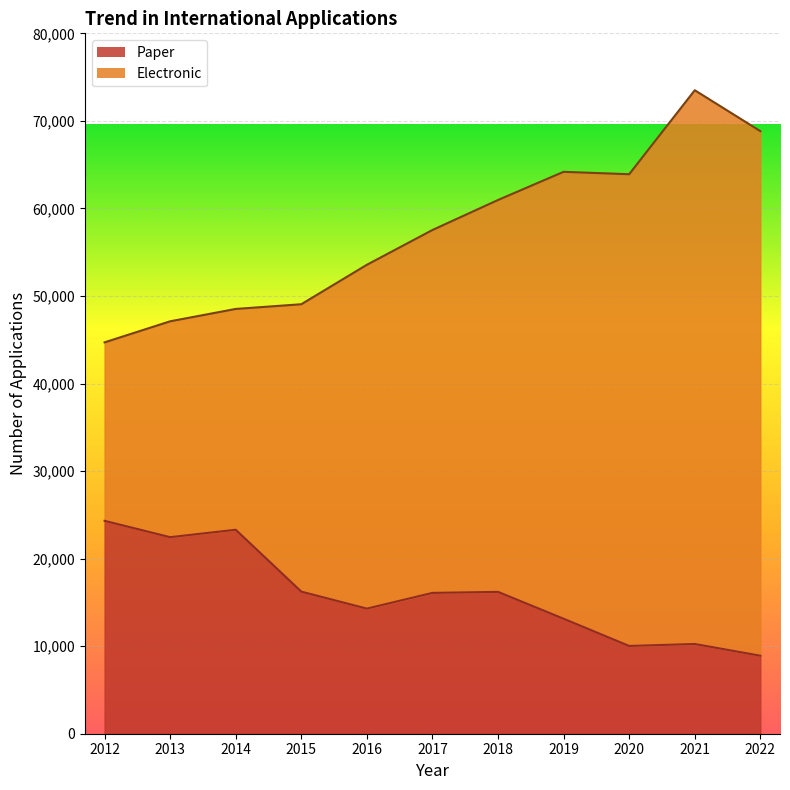

What are all the series names shown in the legend?

Paper, Electronic